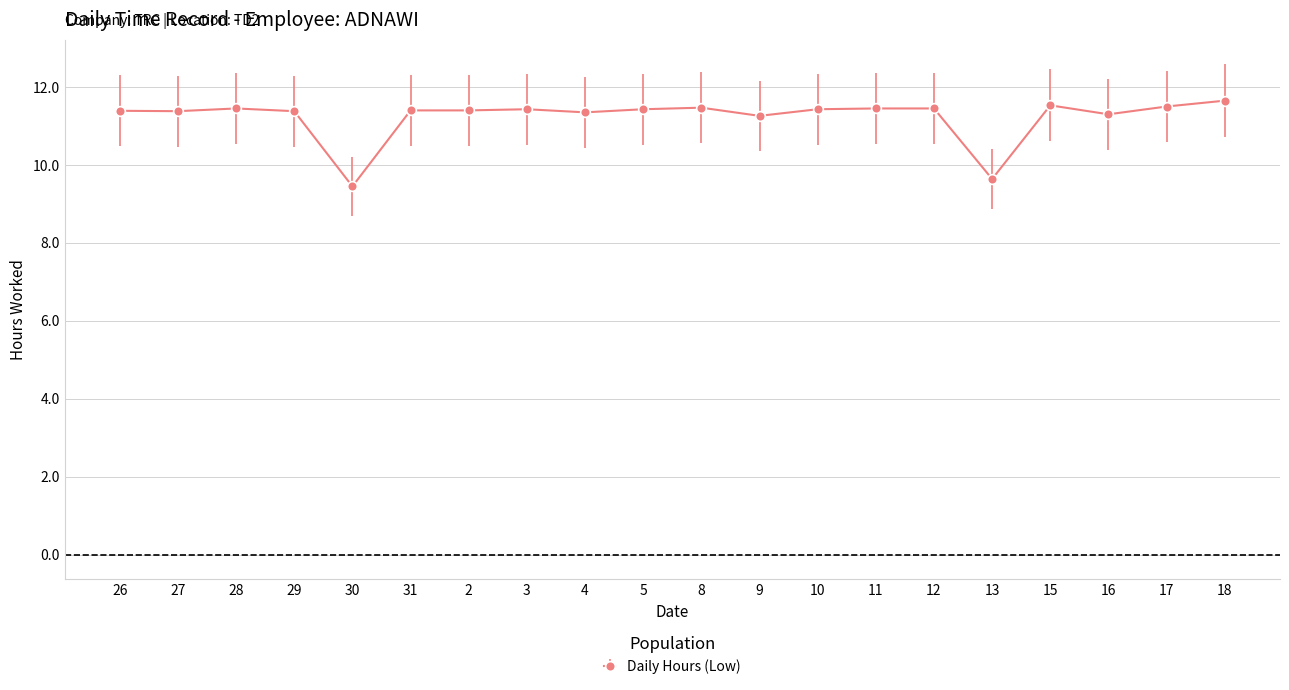

What position from the right is 5?

11